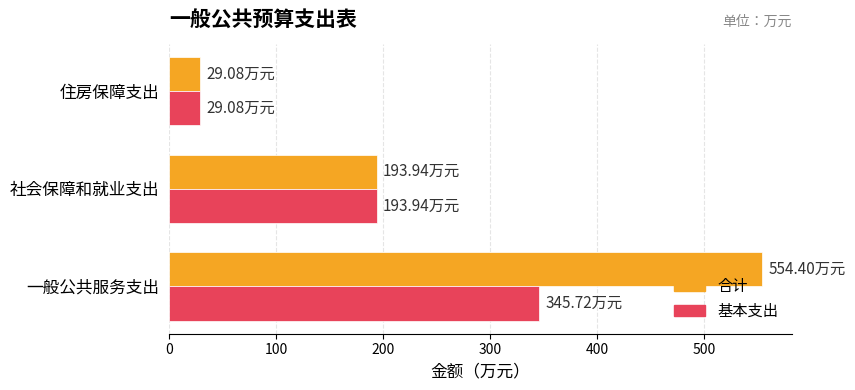

Between 一般公共服务支出 and 社会保障和就业支出, which series saw the biggest shift?

合计